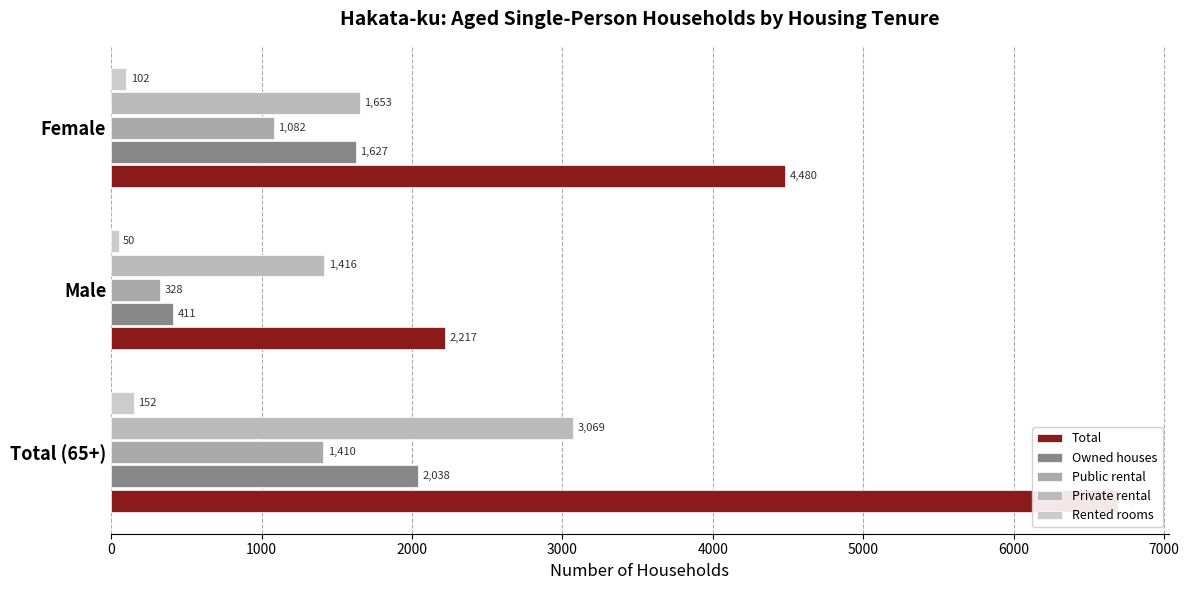

The Total series shows 8710 at Total (65+). True or false?

False